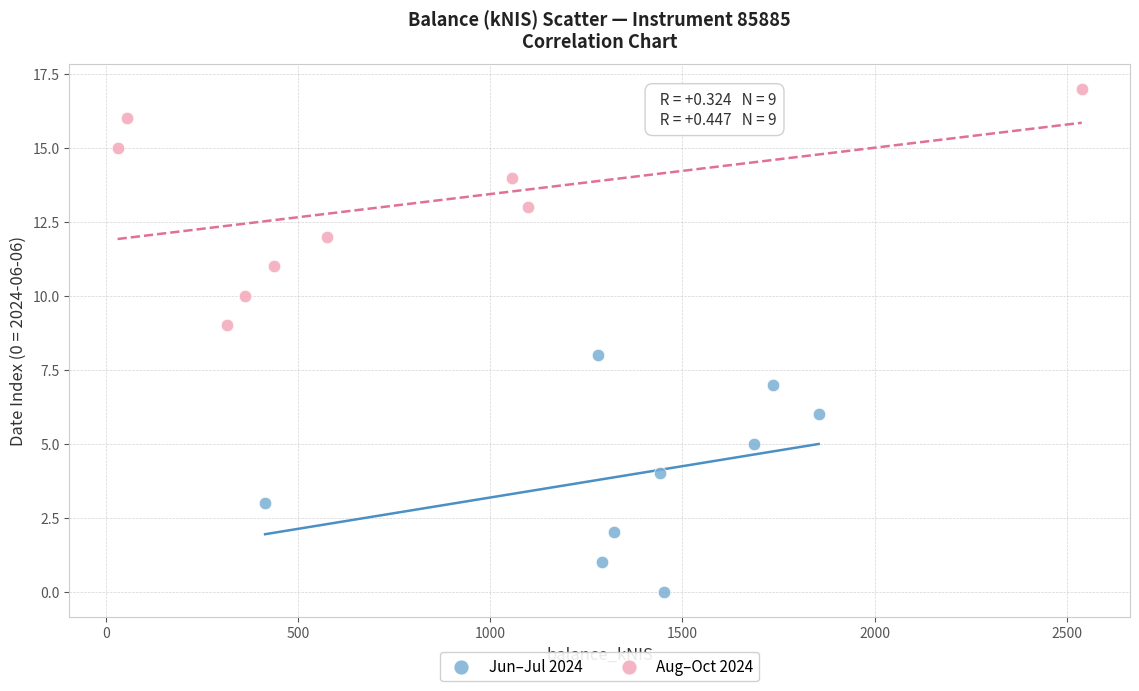

Which series reaches the maximum Y coordinate?

Aug–Oct 2024